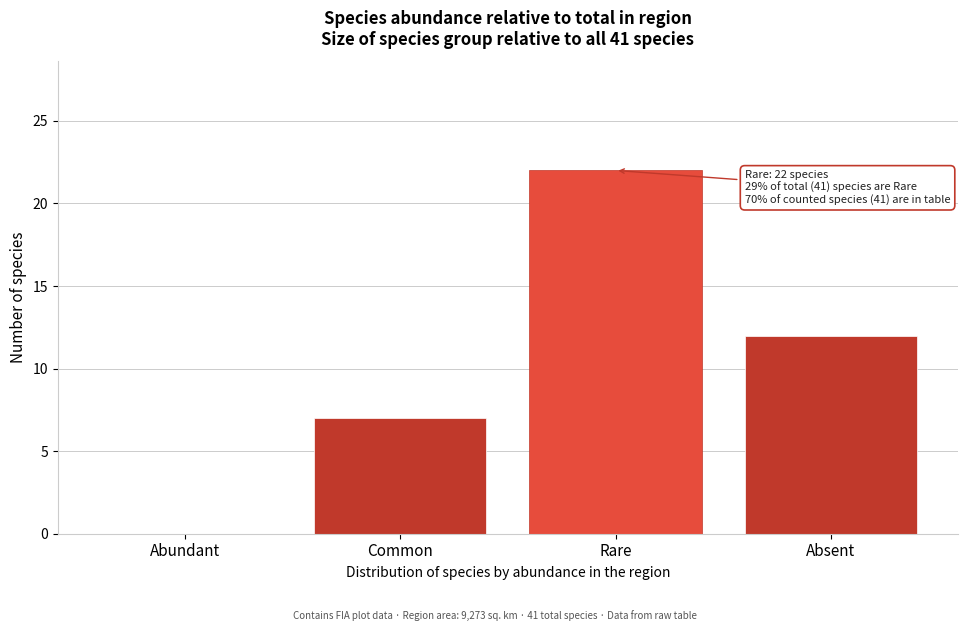

Reading left to right, list all the values displayed in this chart.

Abundant=0	Common=7	Rare=22	Absent=12